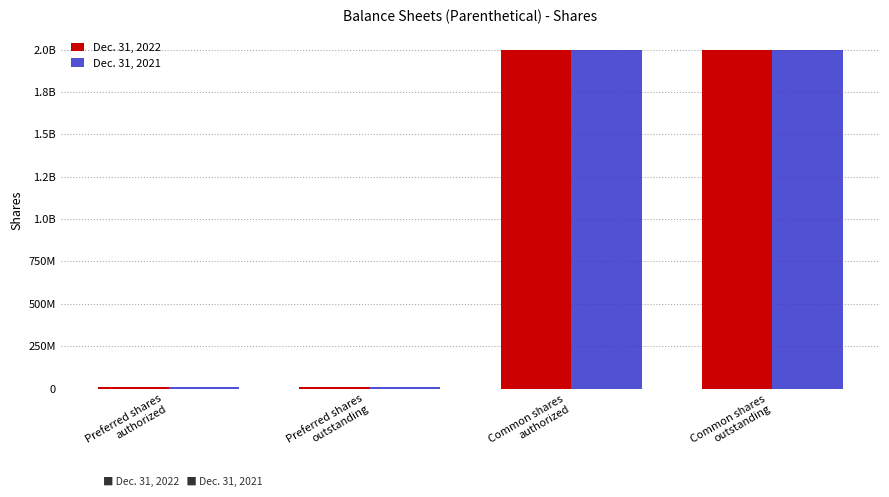

True or false: Dec. 31, 2022 has a value of 403157231 at Common shares
authorized.

False